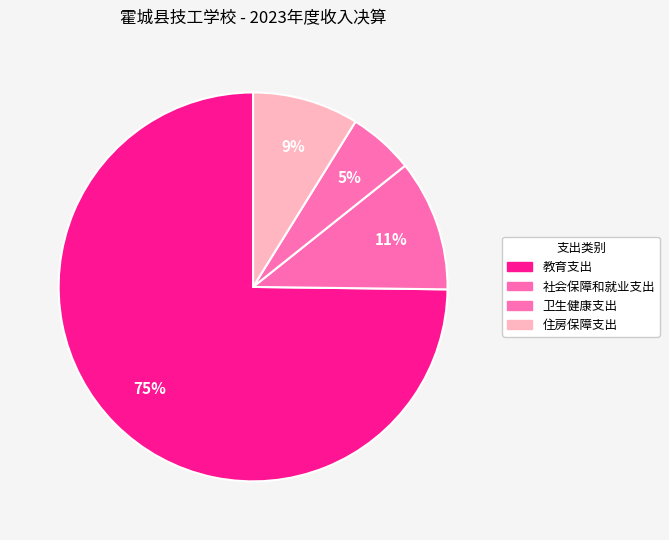

How many segments does this pie chart have?

4